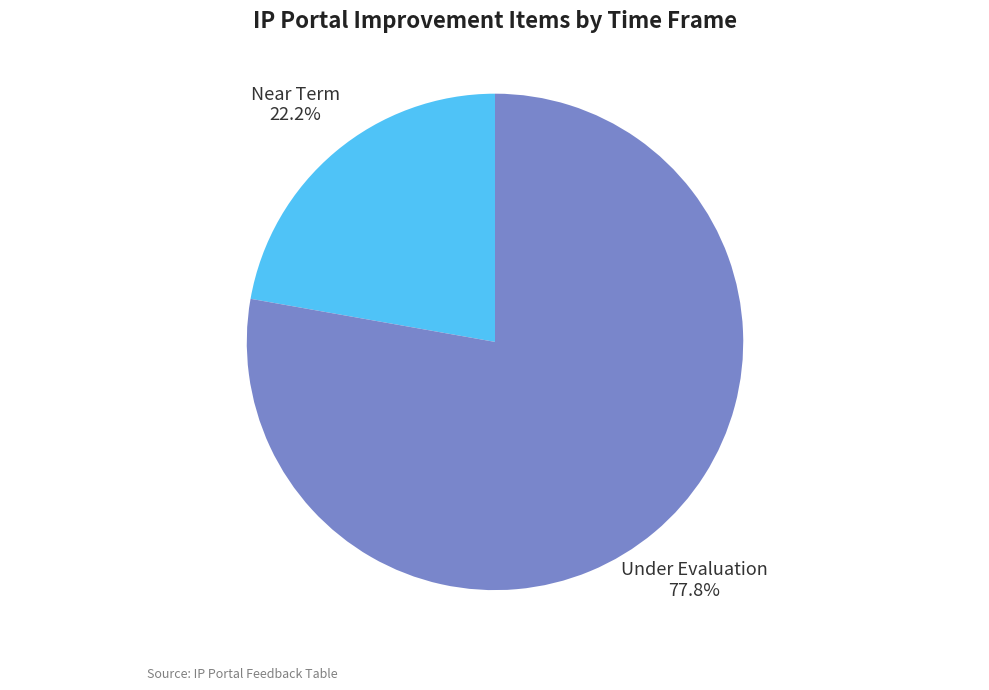

What percentage do Under Evaluation and Near Term together represent?

100.0%